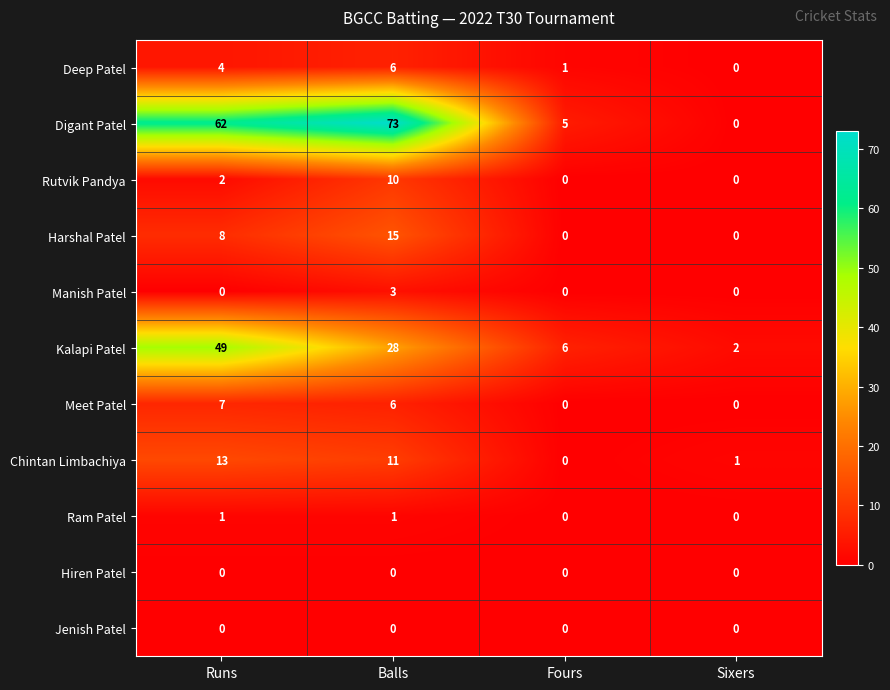

Between Fours and Sixers, which series saw the biggest shift?

Digant Patel